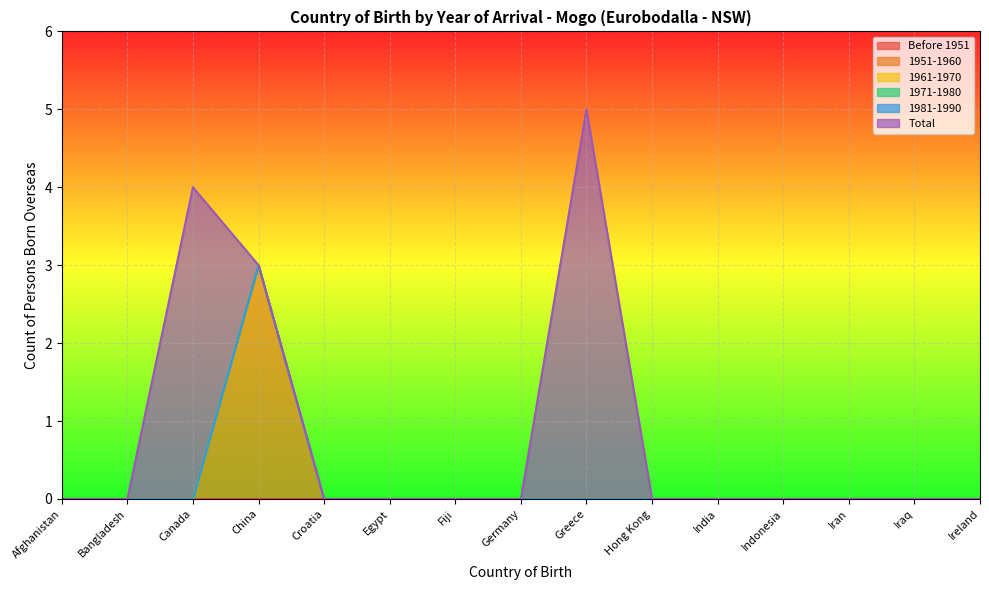

Reading right to left, list all the values displayed in this chart.

Before 1951: Ireland=0	Iraq=0	Iran=0	Indonesia=0	India=0	Hong Kong=0	Greece=0	Germany=0	Fiji=0	Egypt=0	Croatia=0	China=0	Canada=0	Bangladesh=0	Afghanistan=0
1951-1960: Ireland=0	Iraq=0	Iran=0	Indonesia=0	India=0	Hong Kong=0	Greece=0	Germany=0	Fiji=0	Egypt=0	Croatia=0	China=3	Canada=0	Bangladesh=0	Afghanistan=0
1961-1970: Ireland=0	Iraq=0	Iran=0	Indonesia=0	India=0	Hong Kong=0	Greece=0	Germany=0	Fiji=0	Egypt=0	Croatia=0	China=0	Canada=0	Bangladesh=0	Afghanistan=0
1971-1980: Ireland=0	Iraq=0	Iran=0	Indonesia=0	India=0	Hong Kong=0	Greece=0	Germany=0	Fiji=0	Egypt=0	Croatia=0	China=0	Canada=0	Bangladesh=0	Afghanistan=0
1981-1990: Ireland=0	Iraq=0	Iran=0	Indonesia=0	India=0	Hong Kong=0	Greece=0	Germany=0	Fiji=0	Egypt=0	Croatia=0	China=0	Canada=0	Bangladesh=0	Afghanistan=0
Total: Ireland=0	Iraq=0	Iran=0	Indonesia=0	India=0	Hong Kong=0	Greece=5	Germany=0	Fiji=0	Egypt=0	Croatia=0	China=0	Canada=4	Bangladesh=0	Afghanistan=0